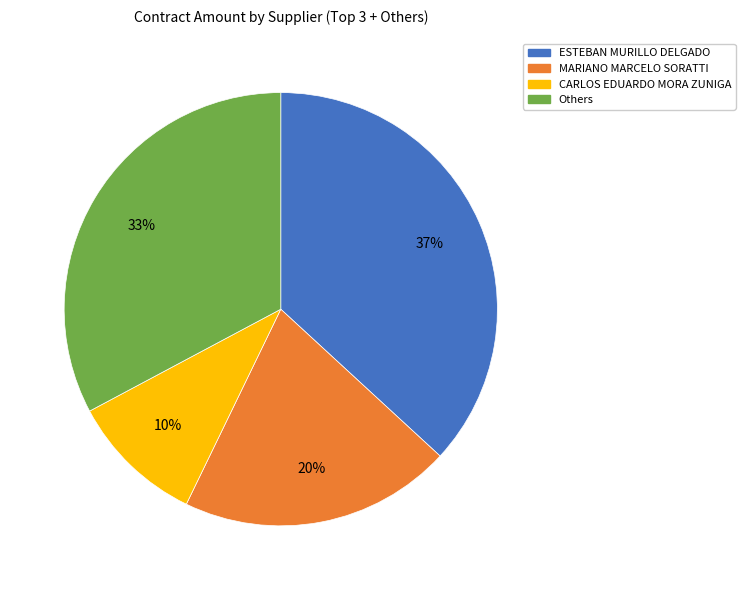

Is there a majority slice in this chart?

No